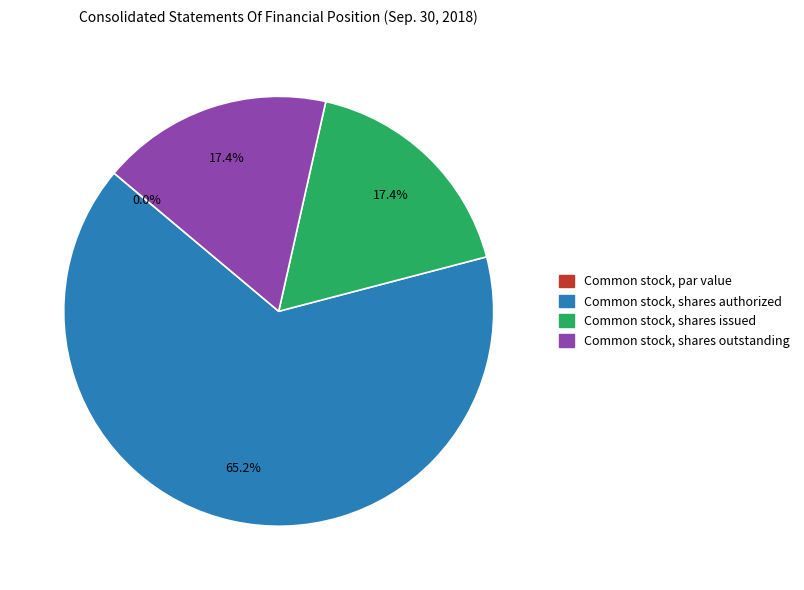

To the nearest percent, what is the average slice percentage?

25%